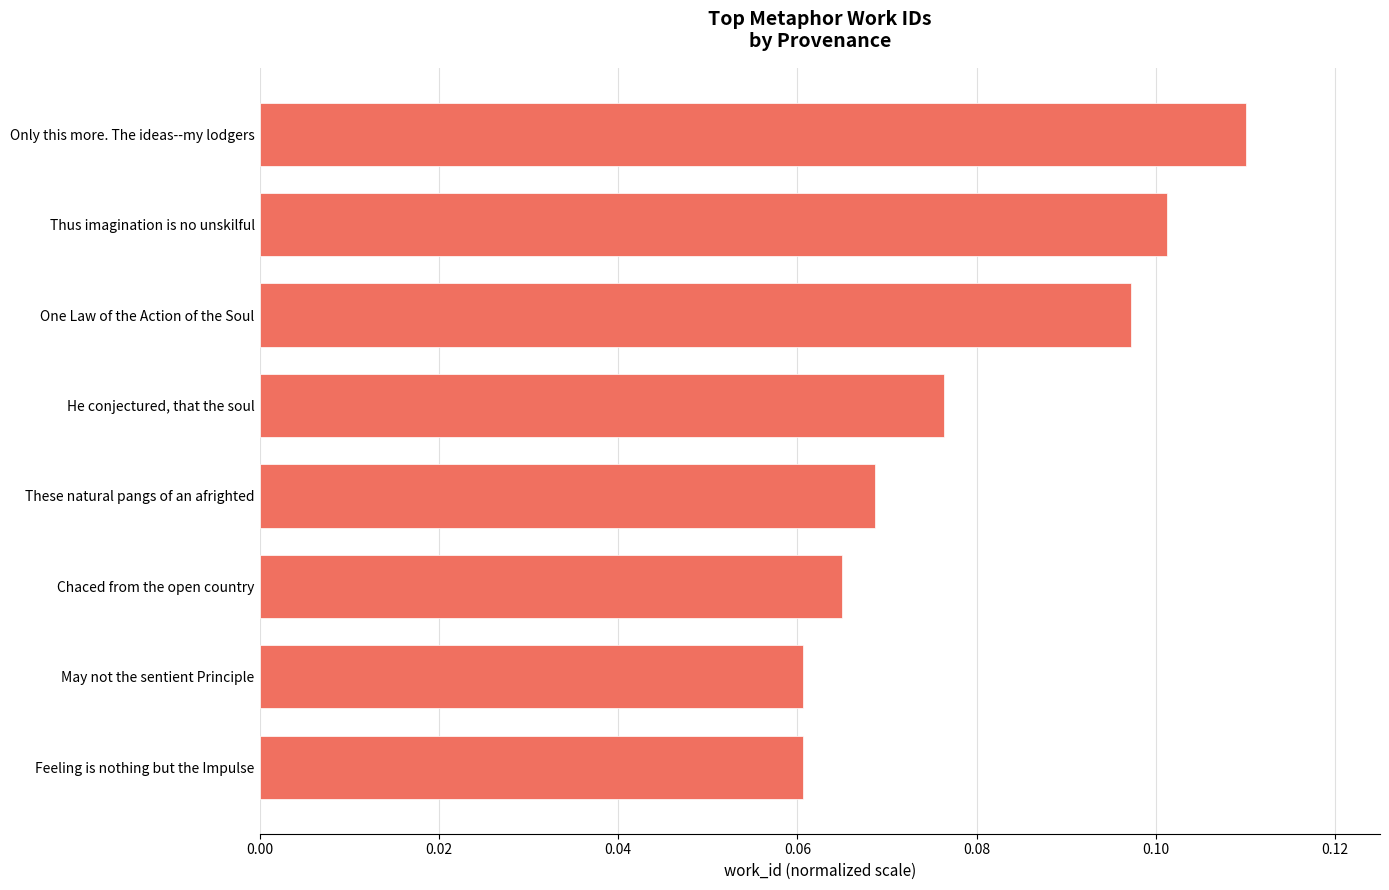

How many values are between 0 and 1?

8